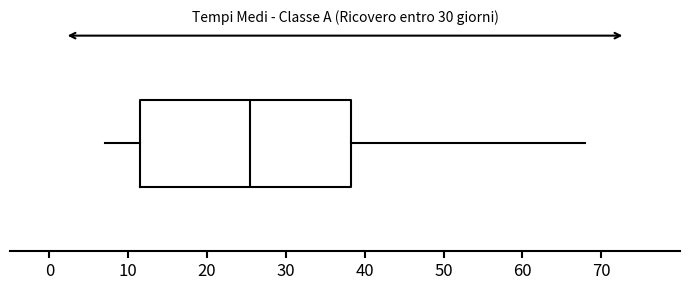

Read this box plot against the x-axis: the position of the median line, the range covered by the box, and the ends of both whiskers. The values are not printed on the chart, so give them approximately, as read against the axis.

median 26, box 12 to 38, whiskers 7 to 68